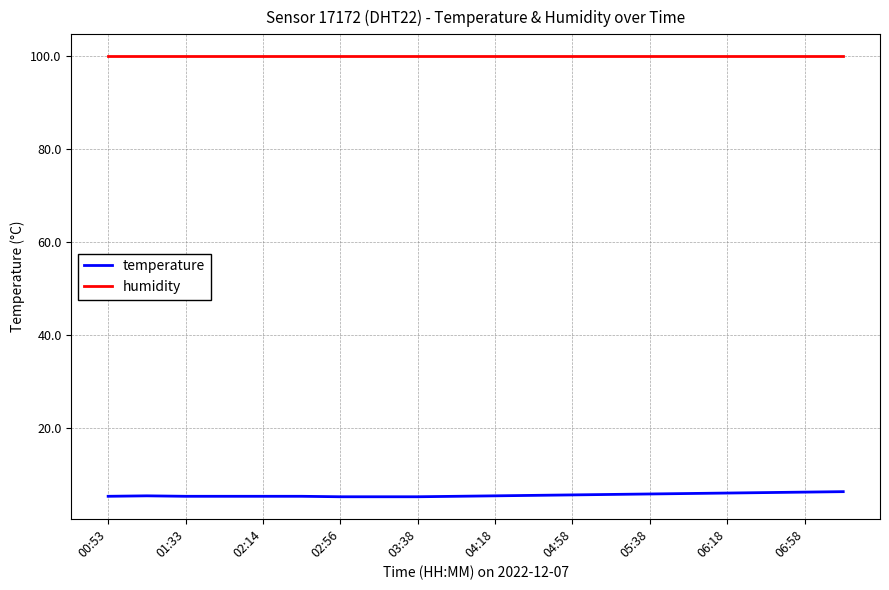

True or false: temperature and humidity cross at least once.

False